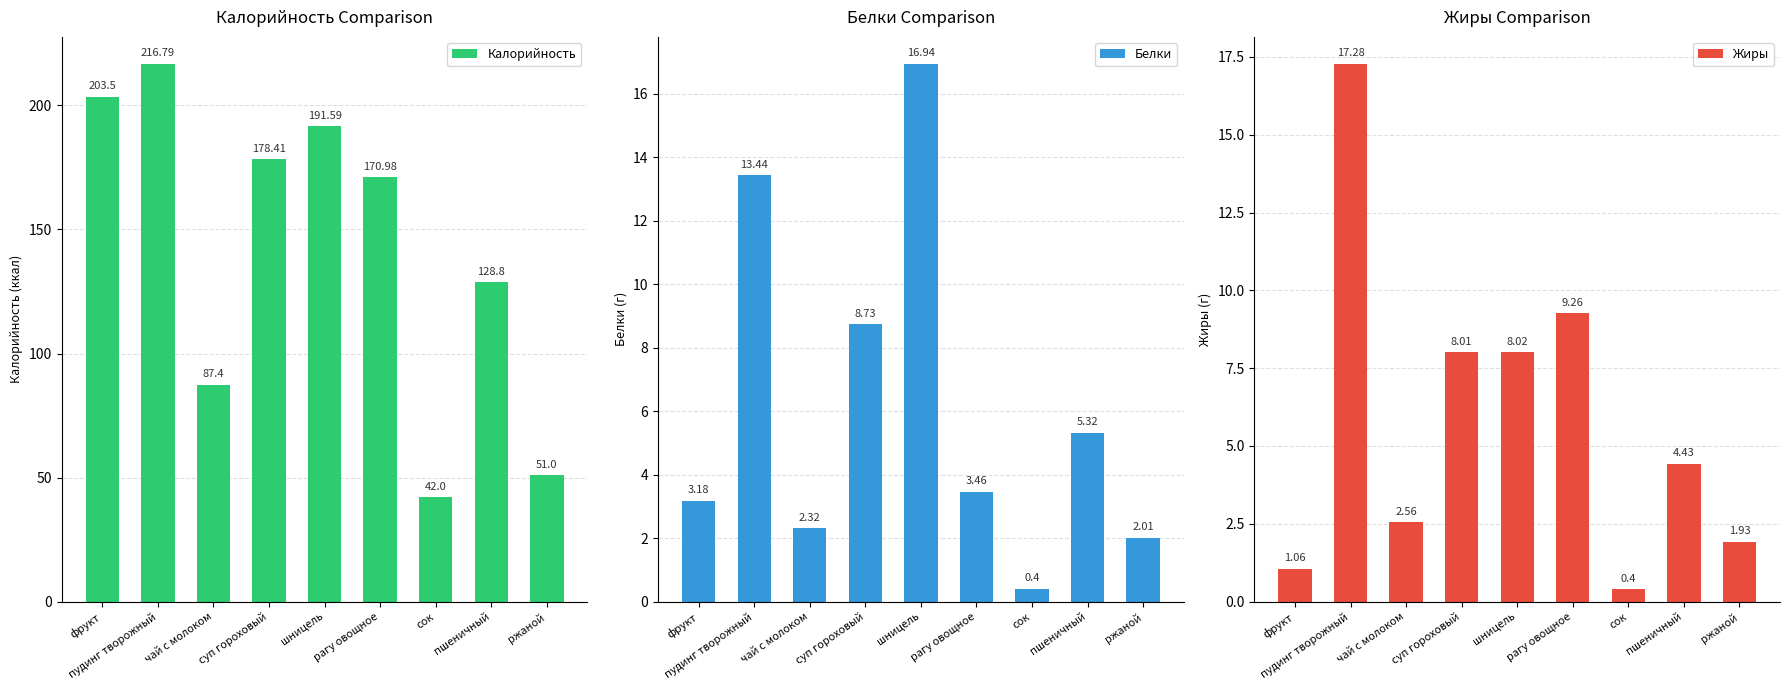

List the series in order of their peak value, highest first.

Калорийность, Жиры, Белки